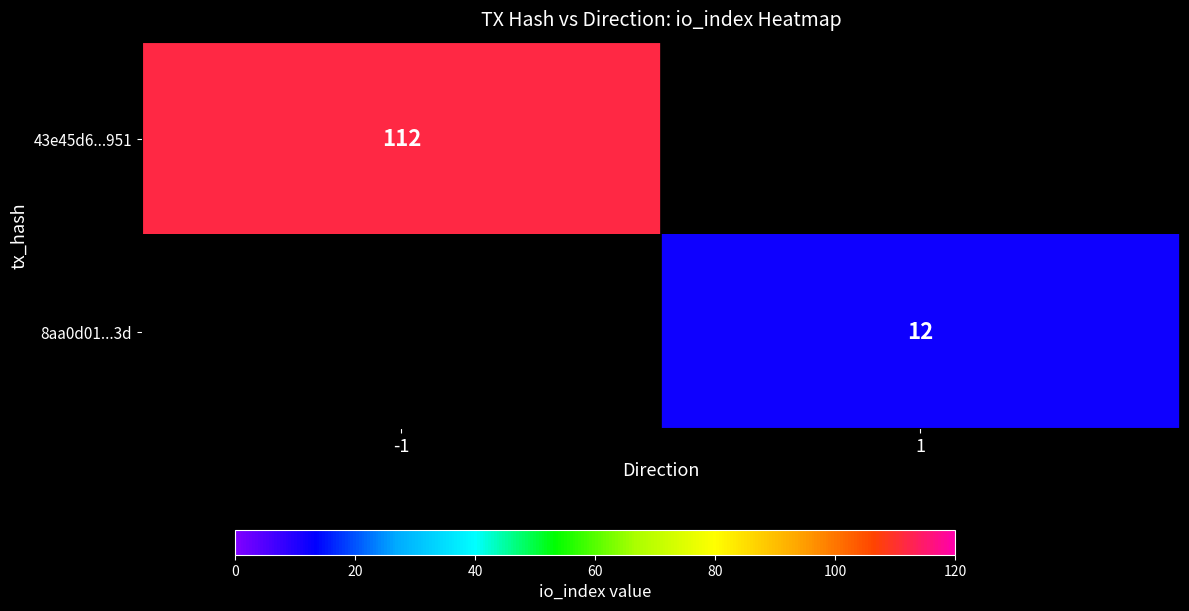

The 43e45d6...951 series shows 112 at -1. True or false?

True